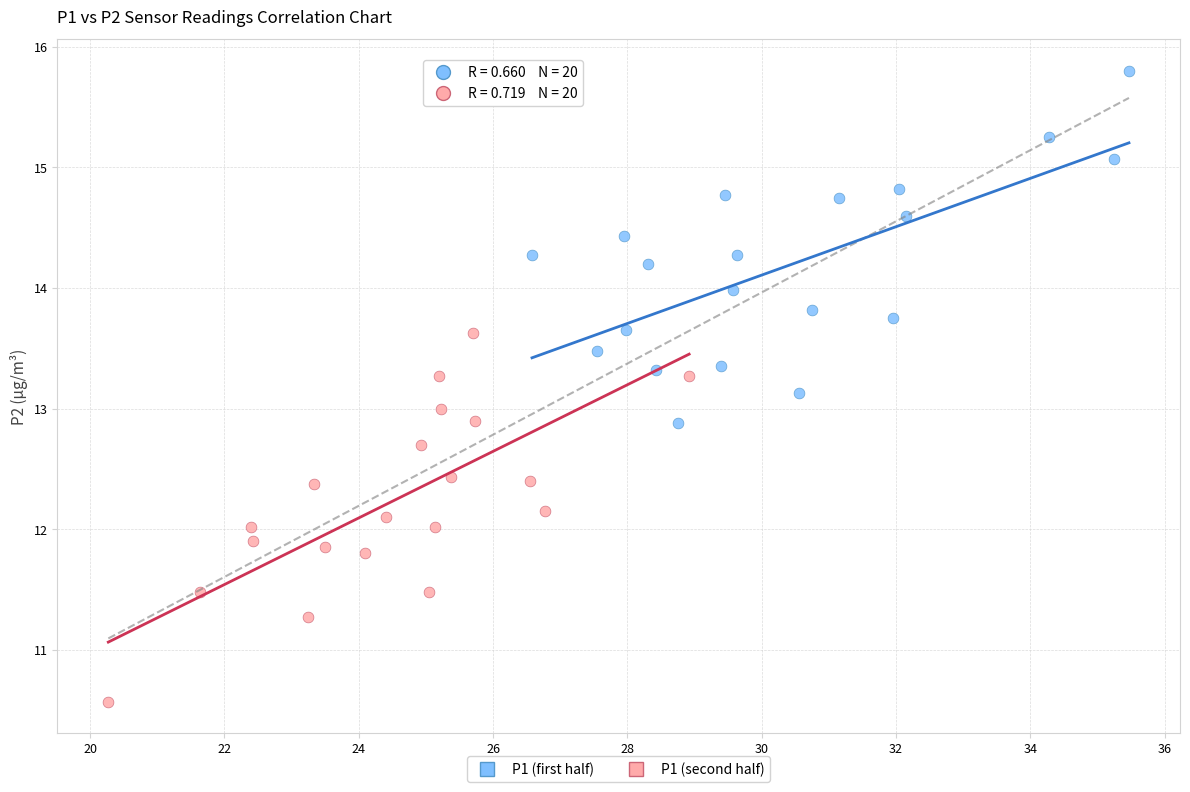

Which series reaches the minimum Y coordinate?

P1 (second half)